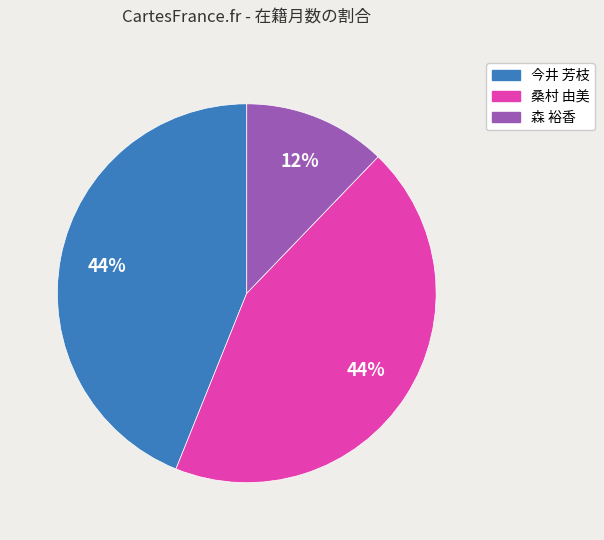

Between 森 裕香 and 今井 芳枝, which is larger?

今井 芳枝